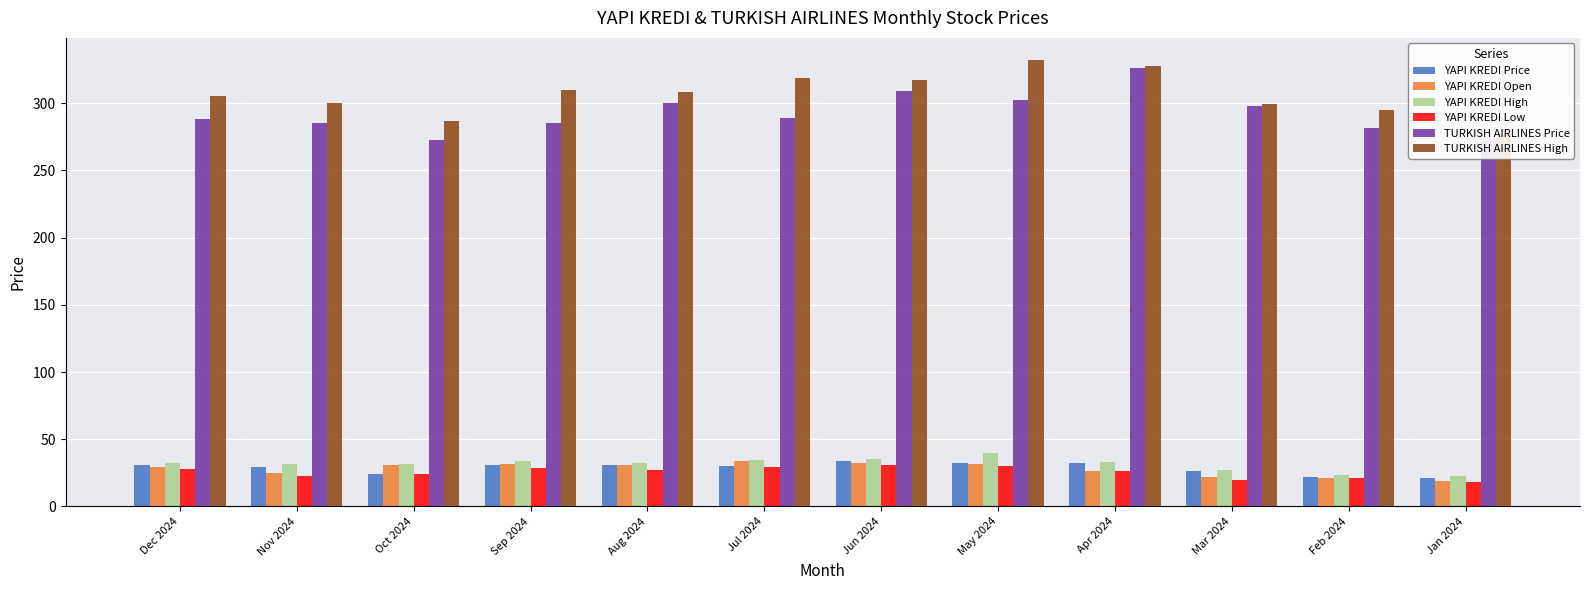

Is the value of YAPI KREDI Open at Nov 2024 greater than the value of YAPI KREDI Price at Mar 2024?

No